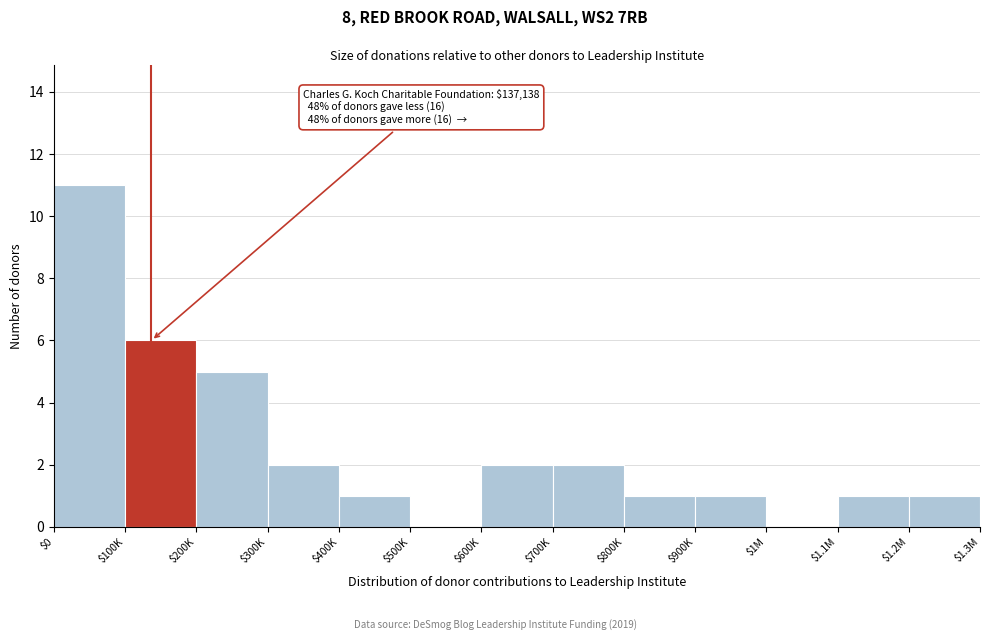

The value at $300K is 2. True or false?

True